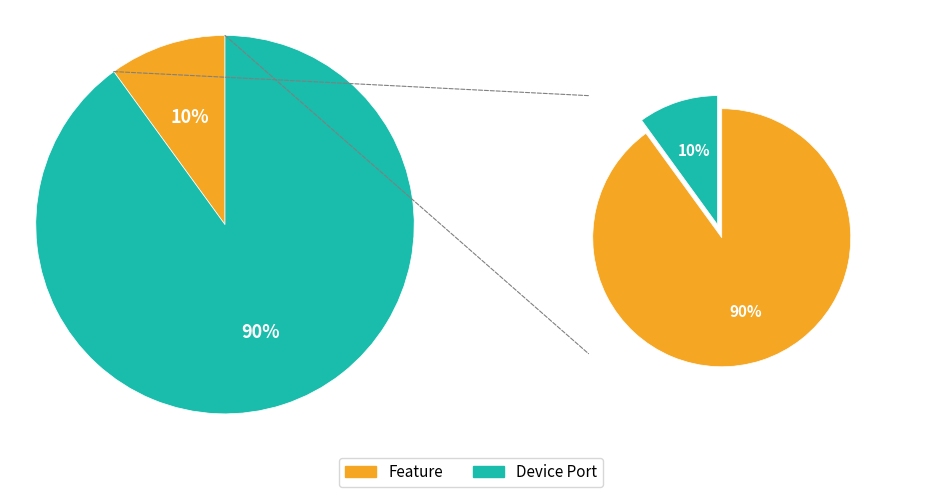

To the nearest percent, what percentage of the pie is Feature?

10%